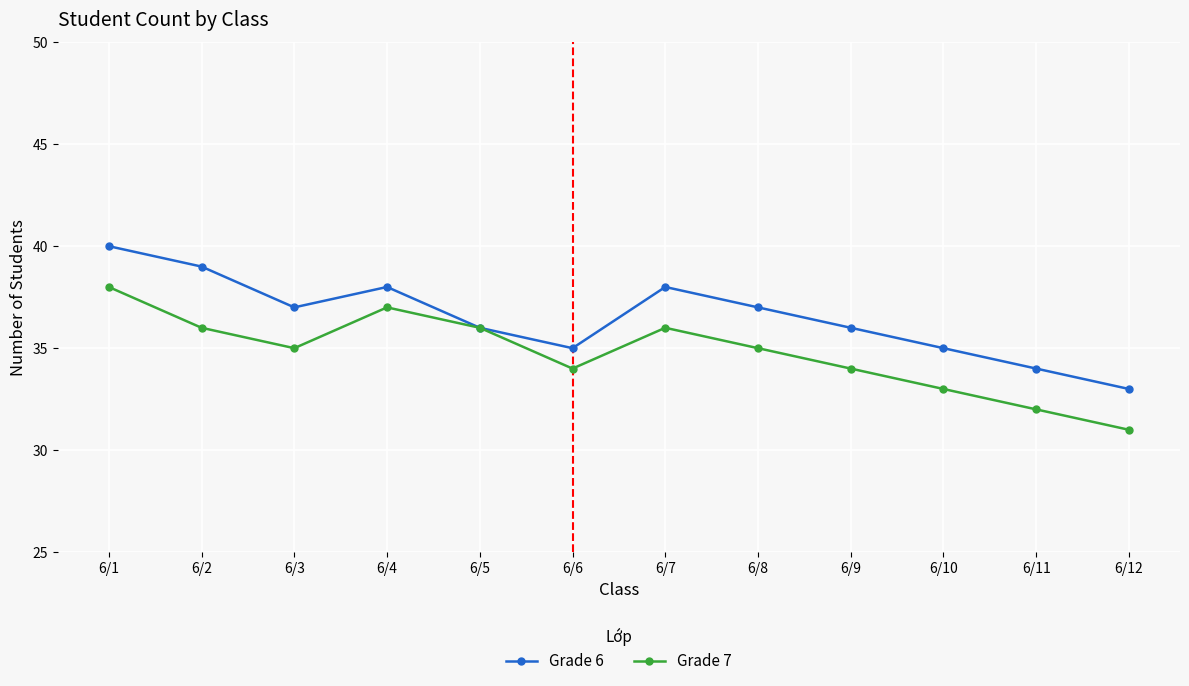

Reading right to left, transcribe all the data shown in this chart.

Grade 6: 33	34	35	36	37	38	35	36	38	37	39	40
Grade 7: 31	32	33	34	35	36	34	36	37	35	36	38